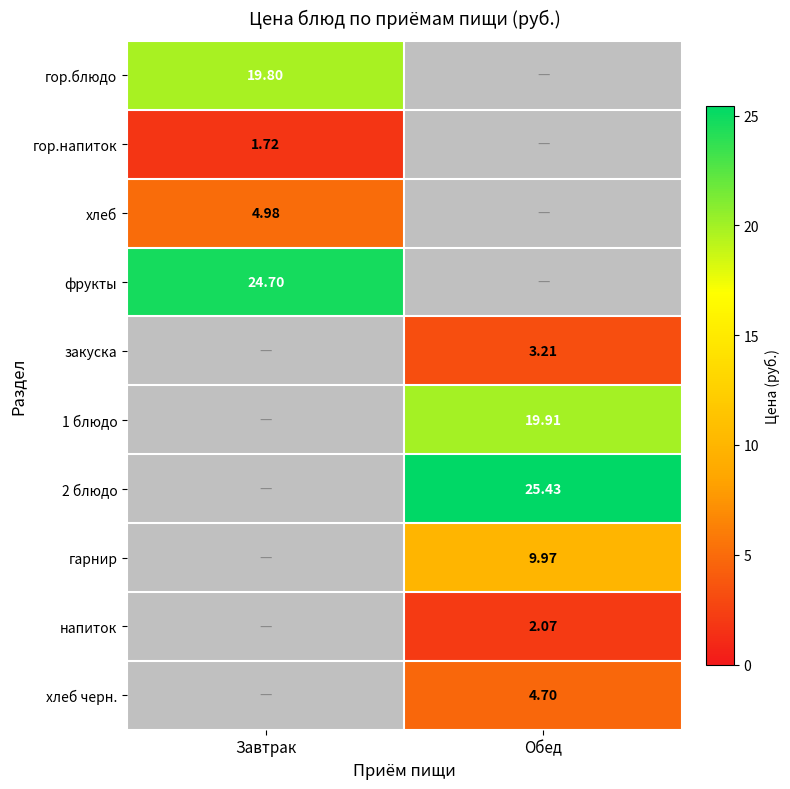

At which category does the chart reach its peak across all series?

Обед